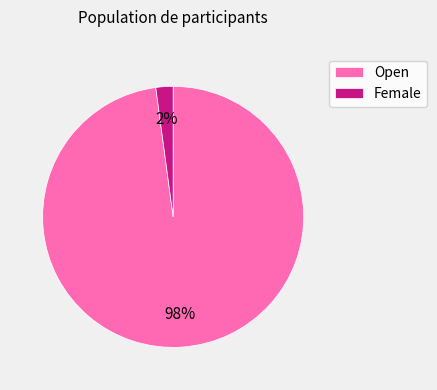

Which slice is the smallest?

Female